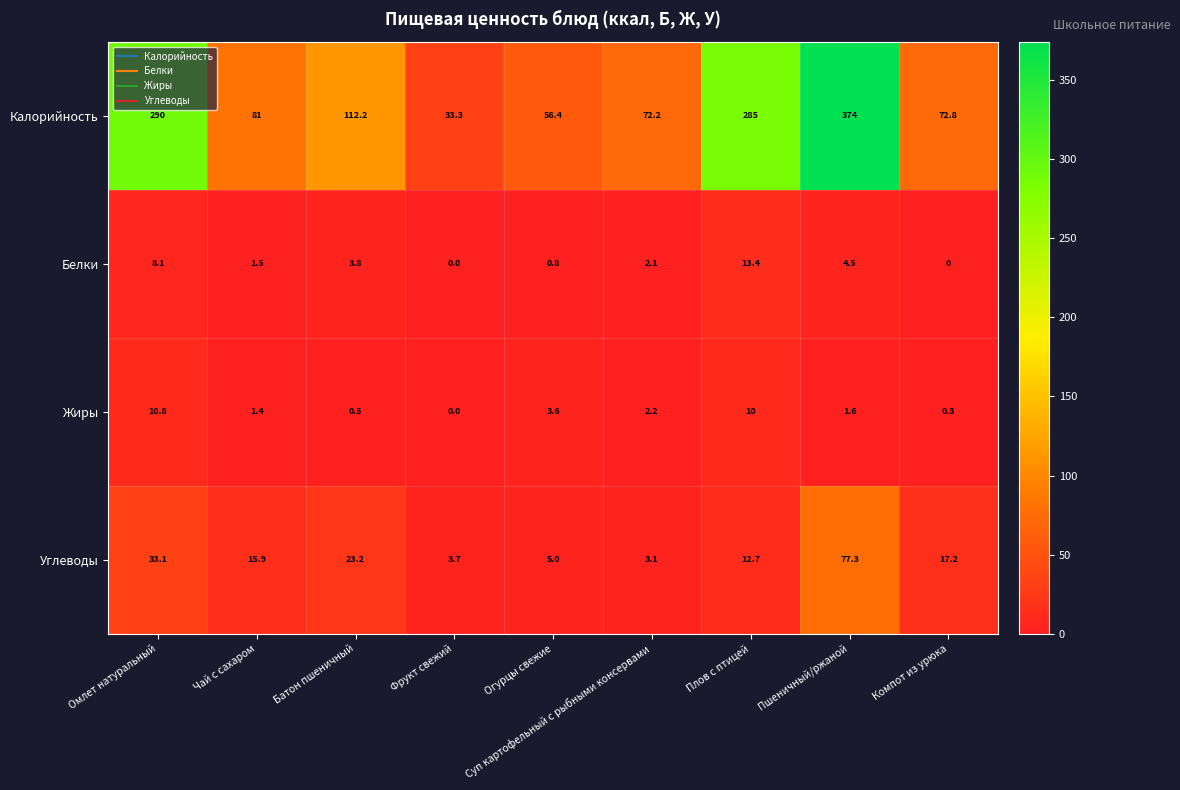

Where does the Углеводы series first go above 15?

Омлет натуральный